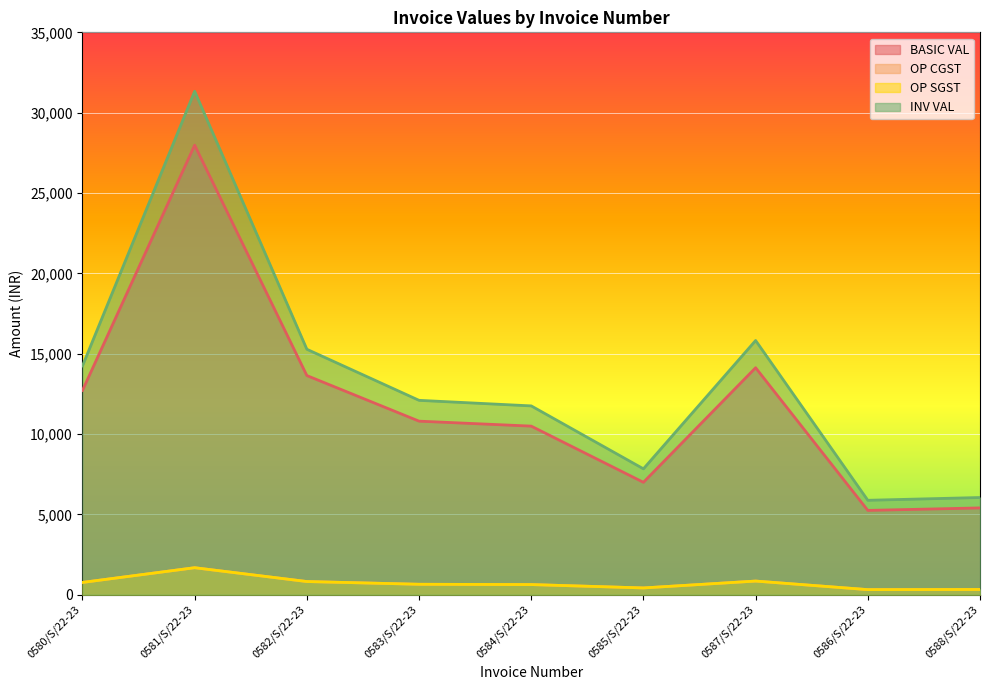

List the labels in order of BASIC VAL value, largest first.

0581/S/22-23, 0587/S/22-23, 0582/S/22-23, 0580/S/22-23, 0583/S/22-23, 0584/S/22-23, 0585/S/22-23, 0588/S/22-23, 0586/S/22-23